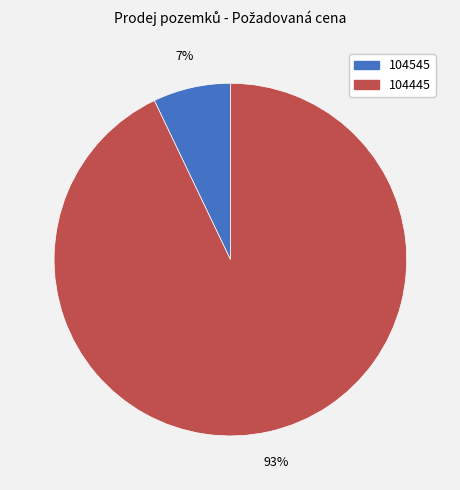

Which category has the smallest portion of the pie?

104545